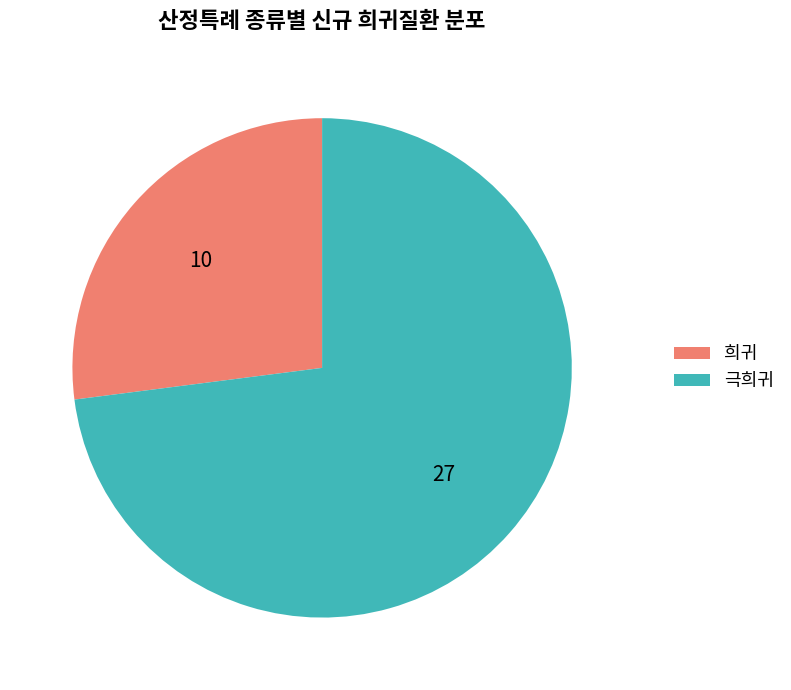

Do 희귀 and 극희귀 together represent more than half of the pie?

Yes